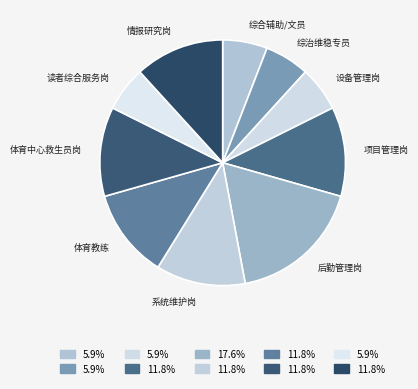

How many slices are in this pie chart?

10